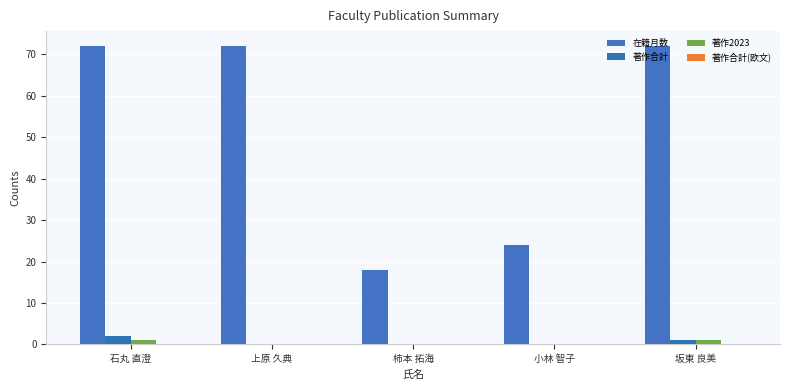

Which series has the largest range (max minus min)?

在籍月数